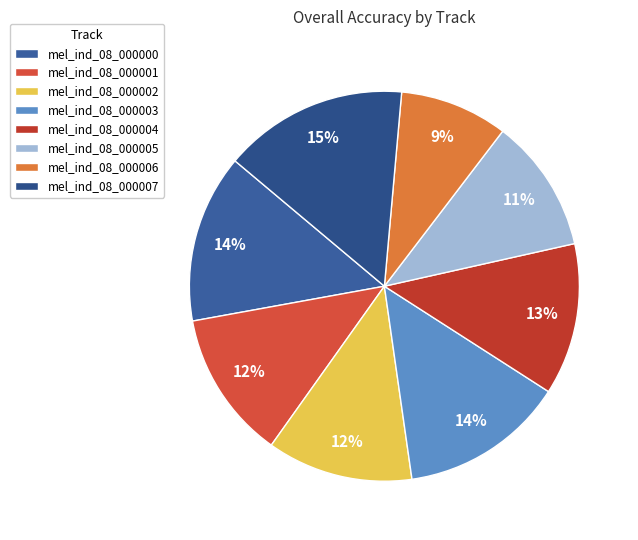

What percentage do mel_ind_08_000003 and mel_ind_08_000000 together represent?

27.6%